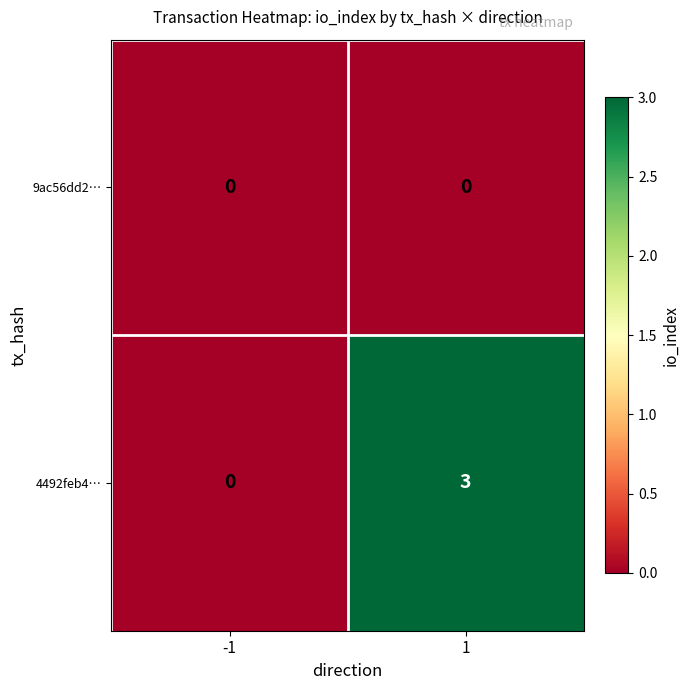

Reading left to right, transcribe all the data shown in this chart.

9ac56dd2…: -1=0	1=0
4492feb4…: -1=0	1=3